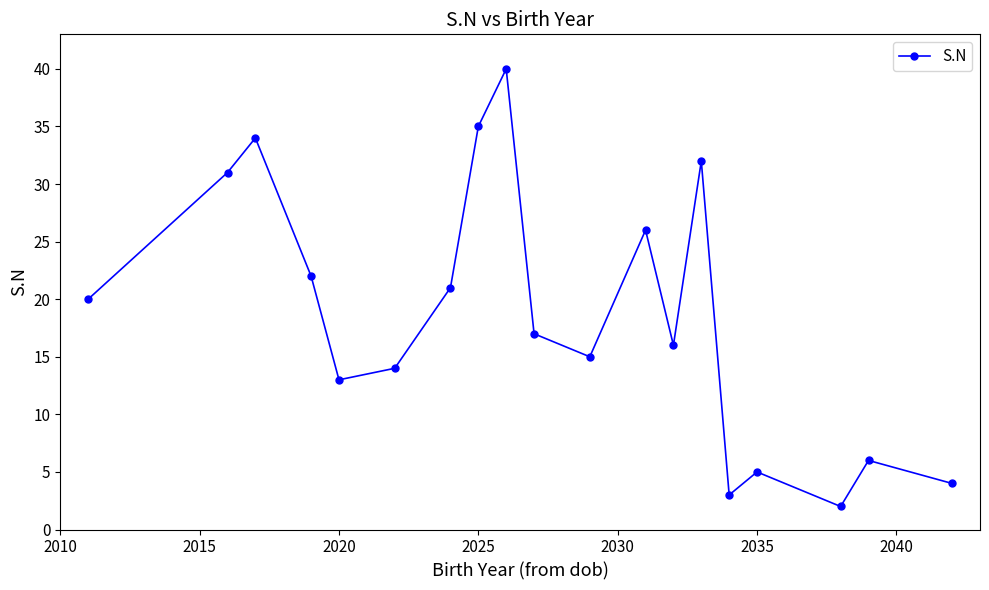

What is the maximum value shown in the chart?

40